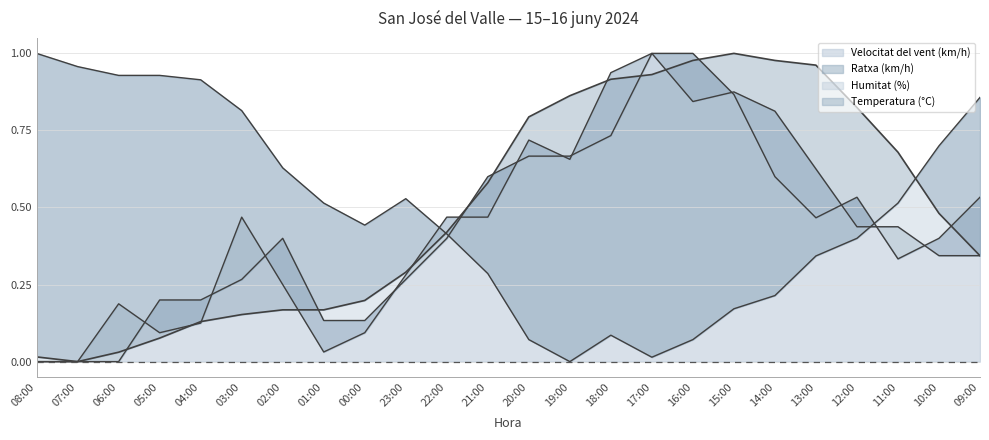

What is the difference between the maximum and minimum values in the Ratxa (km/h) series?

1.0